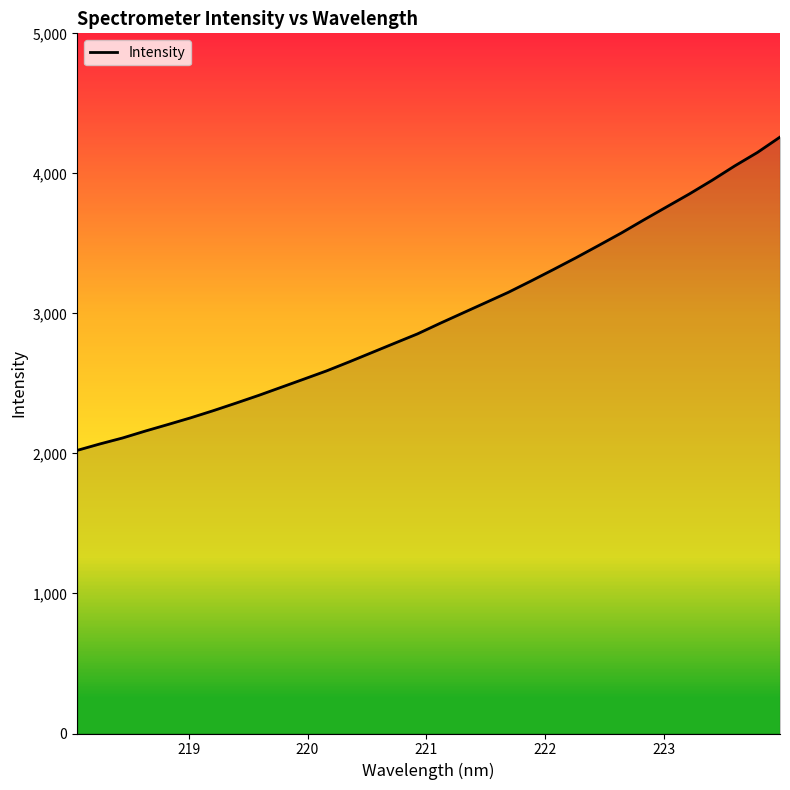

What is the greatest value displayed?

4259.1